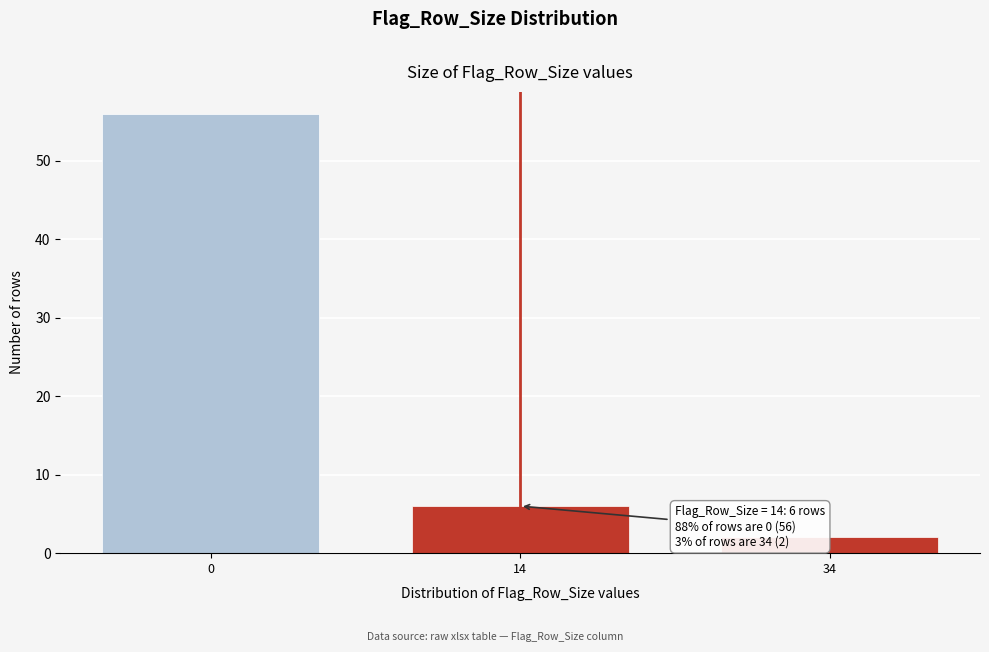

Reading right to left, what are all the values shown in this chart?

34=2	14=6	0=56